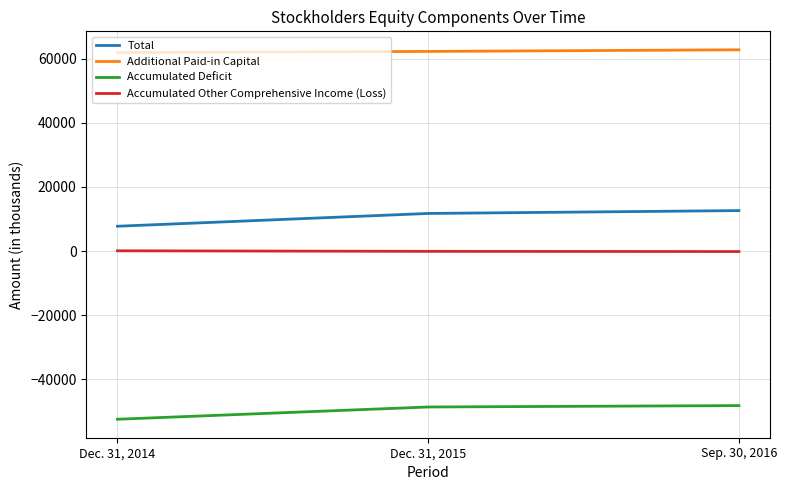

What is the difference between the maximum and minimum values in the Accumulated Other Comprehensive Income (Loss) series?

232